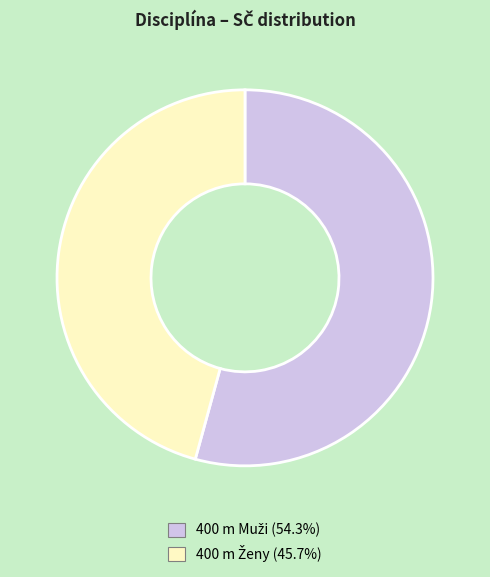

Does any single category account for the majority?

Yes